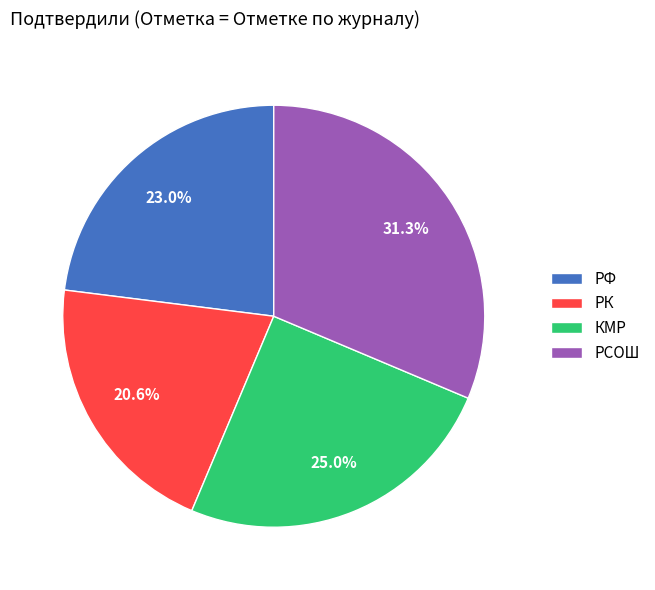

Combined, do РСОШ and РФ account for over 50%?

Yes